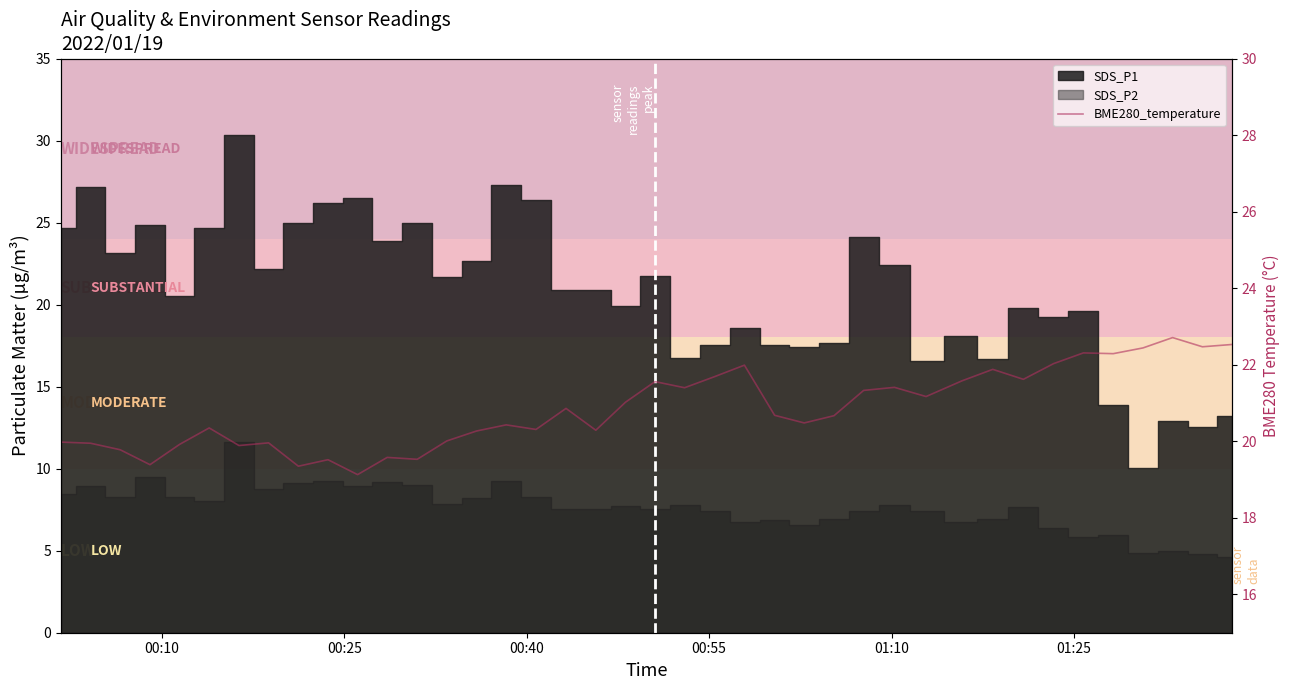

True or false: the data has more than 2 interior local peaks.

True